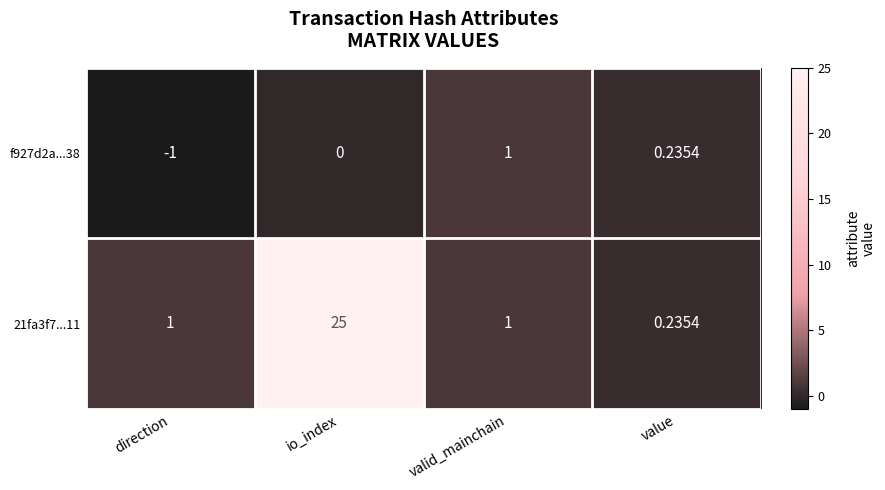

Which category has the highest value across all series?

io_index